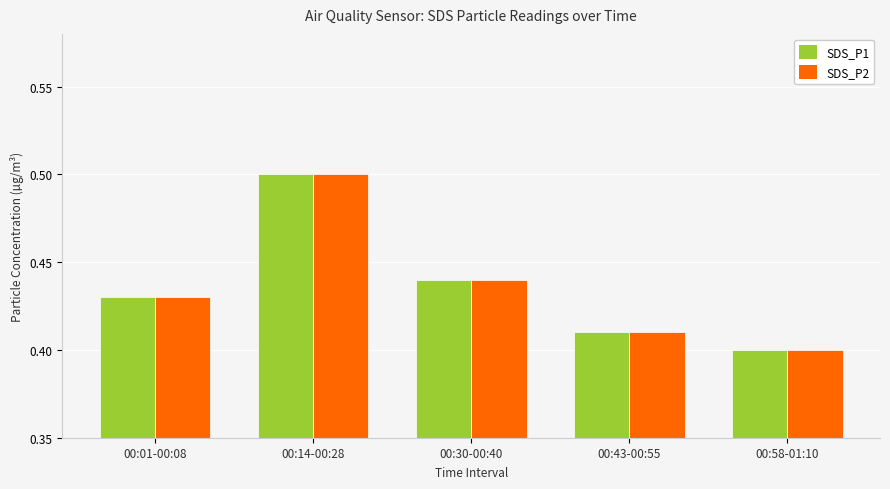

True or false: SDS_P2 has a value of 0.4 at 00:30-00:40.

True